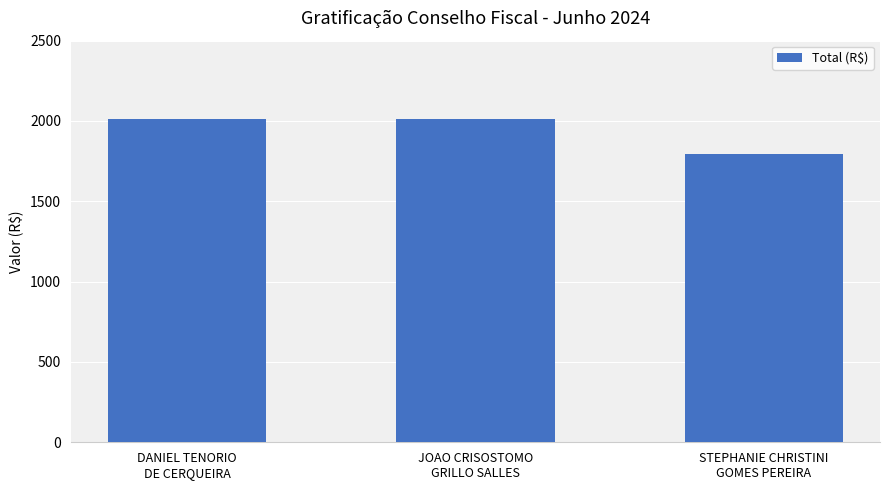

What is the change in value from JOAO CRISOSTOMO
GRILLO SALLES to STEPHANIE CHRISTINI
GOMES PEREIRA?

-221.6